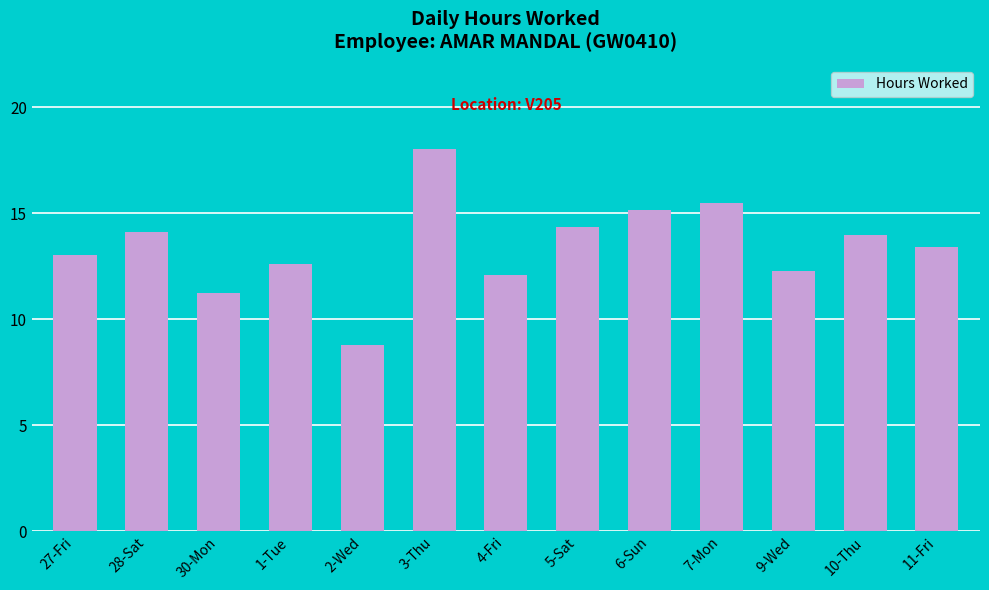

At which category does the chart reach its peak across all series?

3-Thu